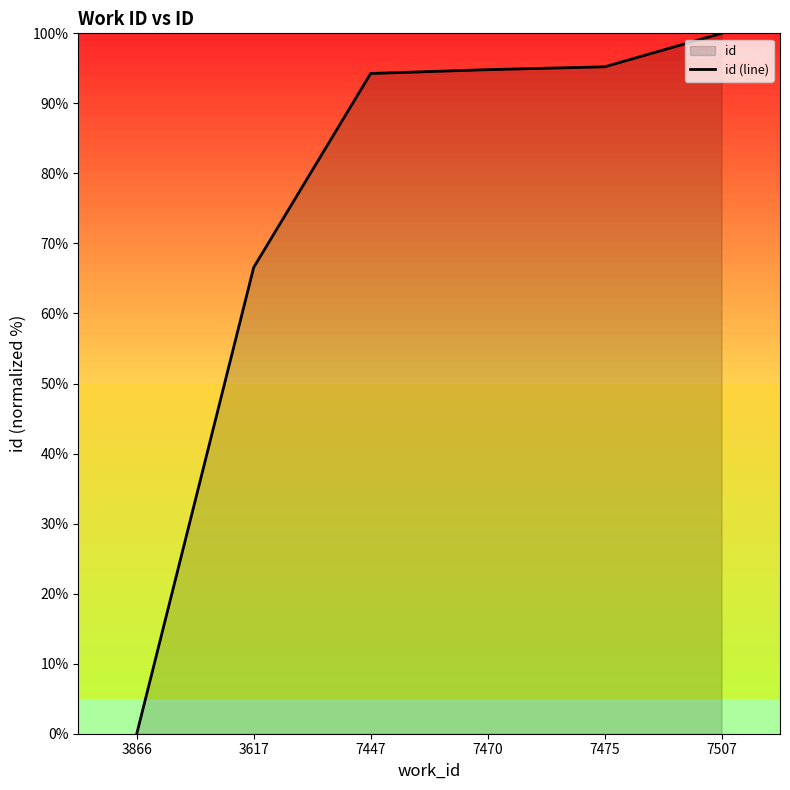

Reading left to right, extract all data points from this chart.

0.0	66.6	94.3	94.8	95.2	100.0